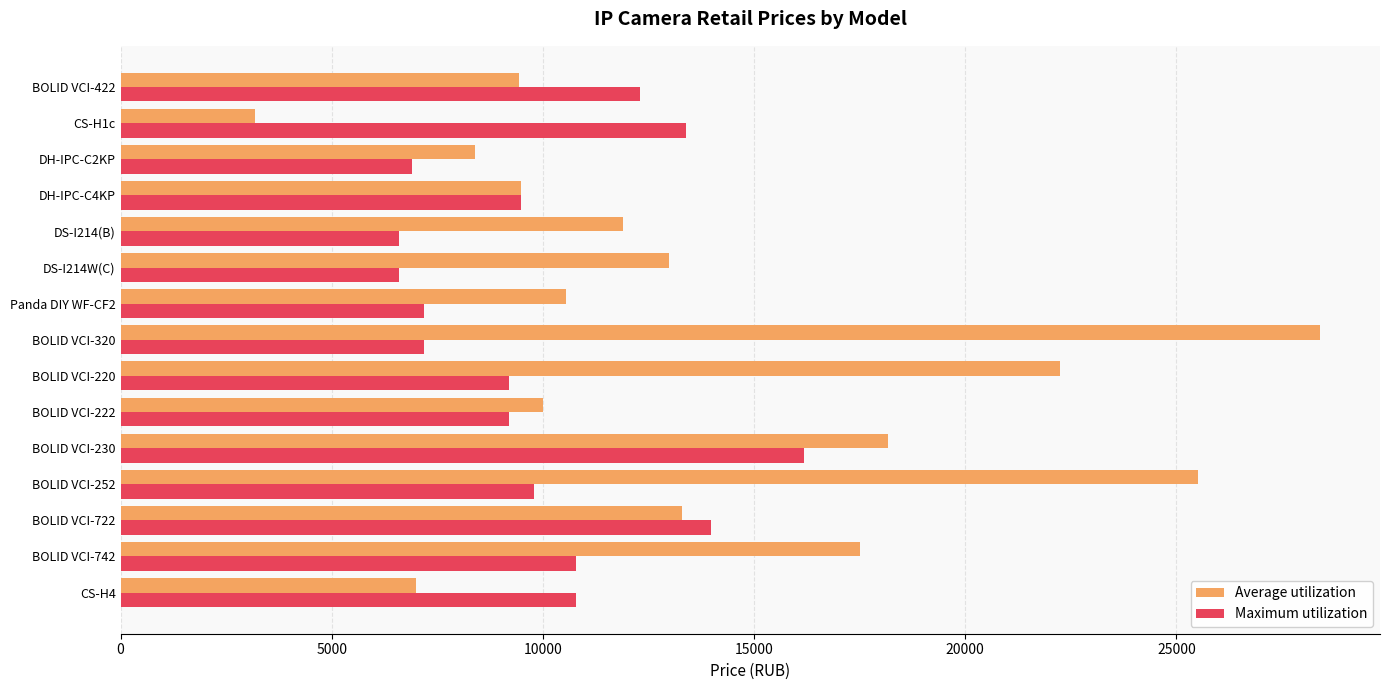

What is the difference between the maximum and second lowest values in the Maximum utilization series?

9600.0